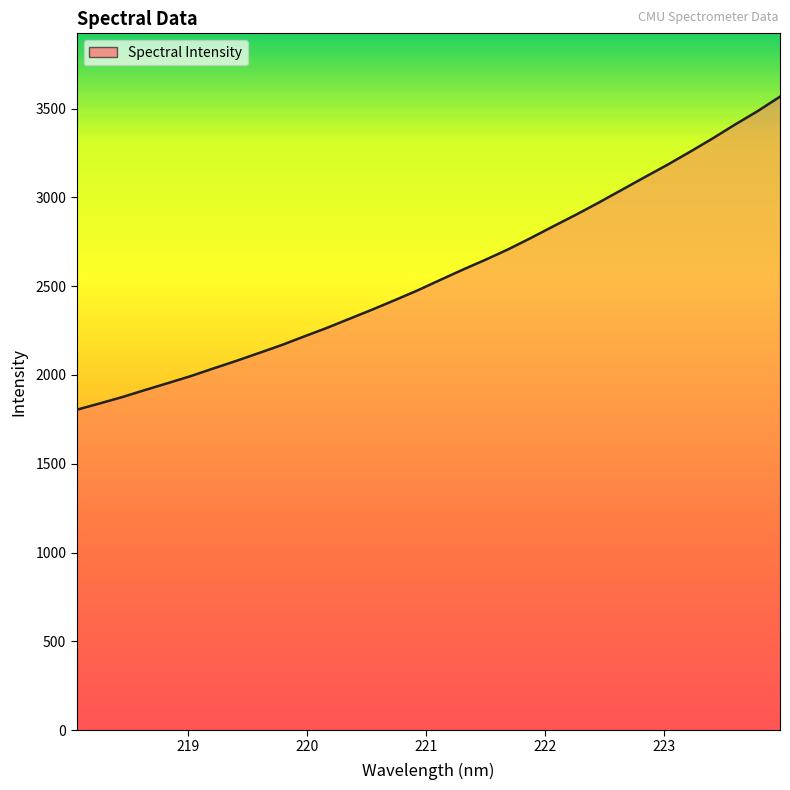

True or false: there are more than 2 points higher than both neighbors.

False